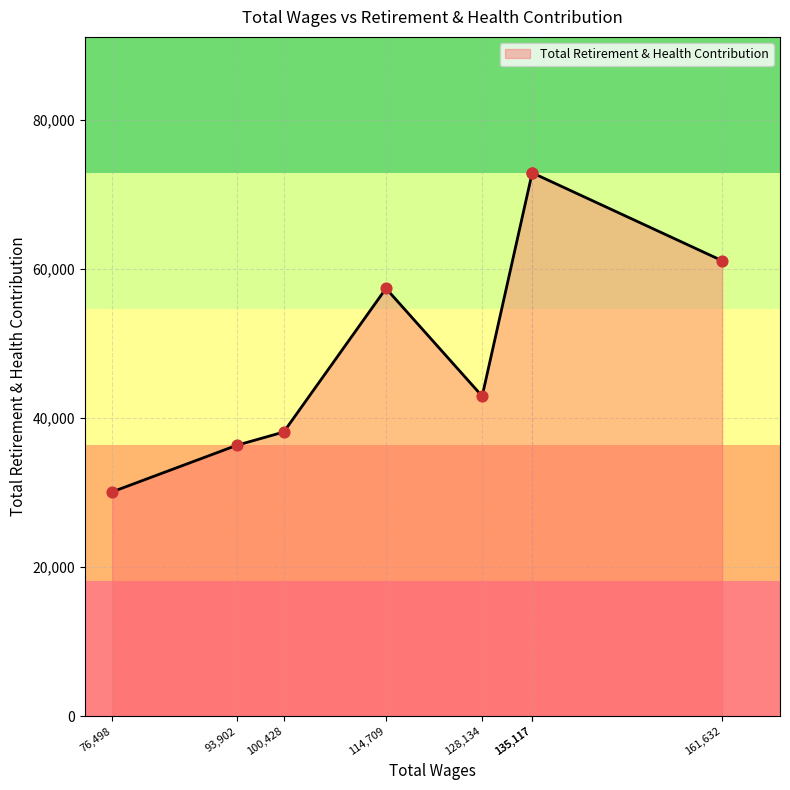

Which has a higher value, 76498.0 or 100428.0?

100428.0